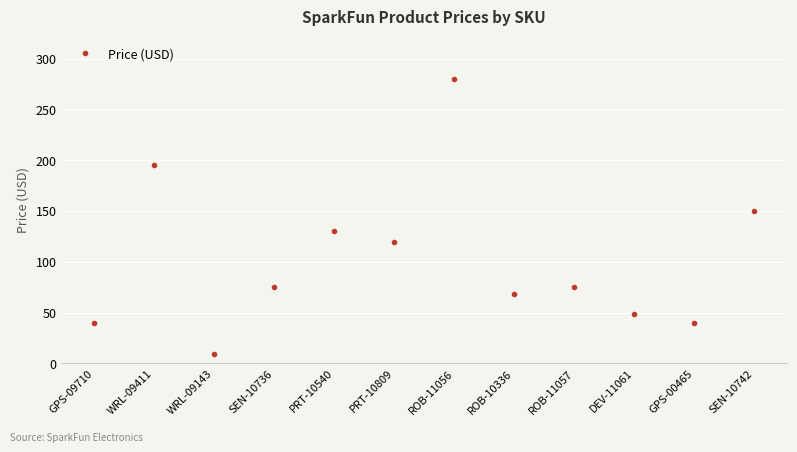

True or false: the data shows 26.5 at DEV-11061.

False